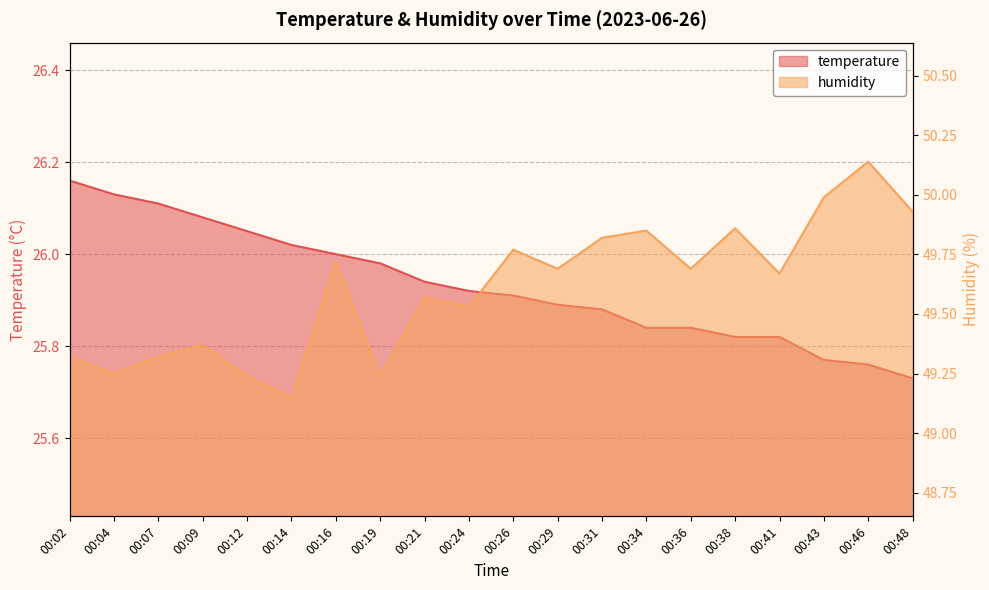

At which category does humidity reach its first local valley?

00:04